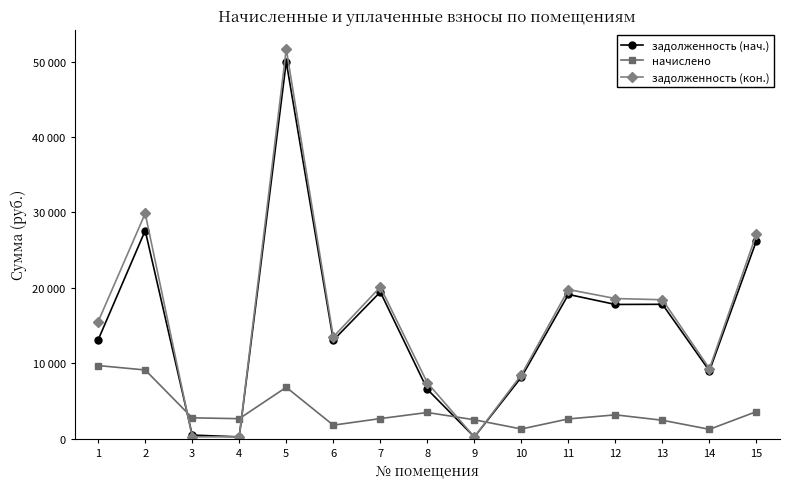

Is it true that задолженность (кон.) equals 13483.4 at 6?

True